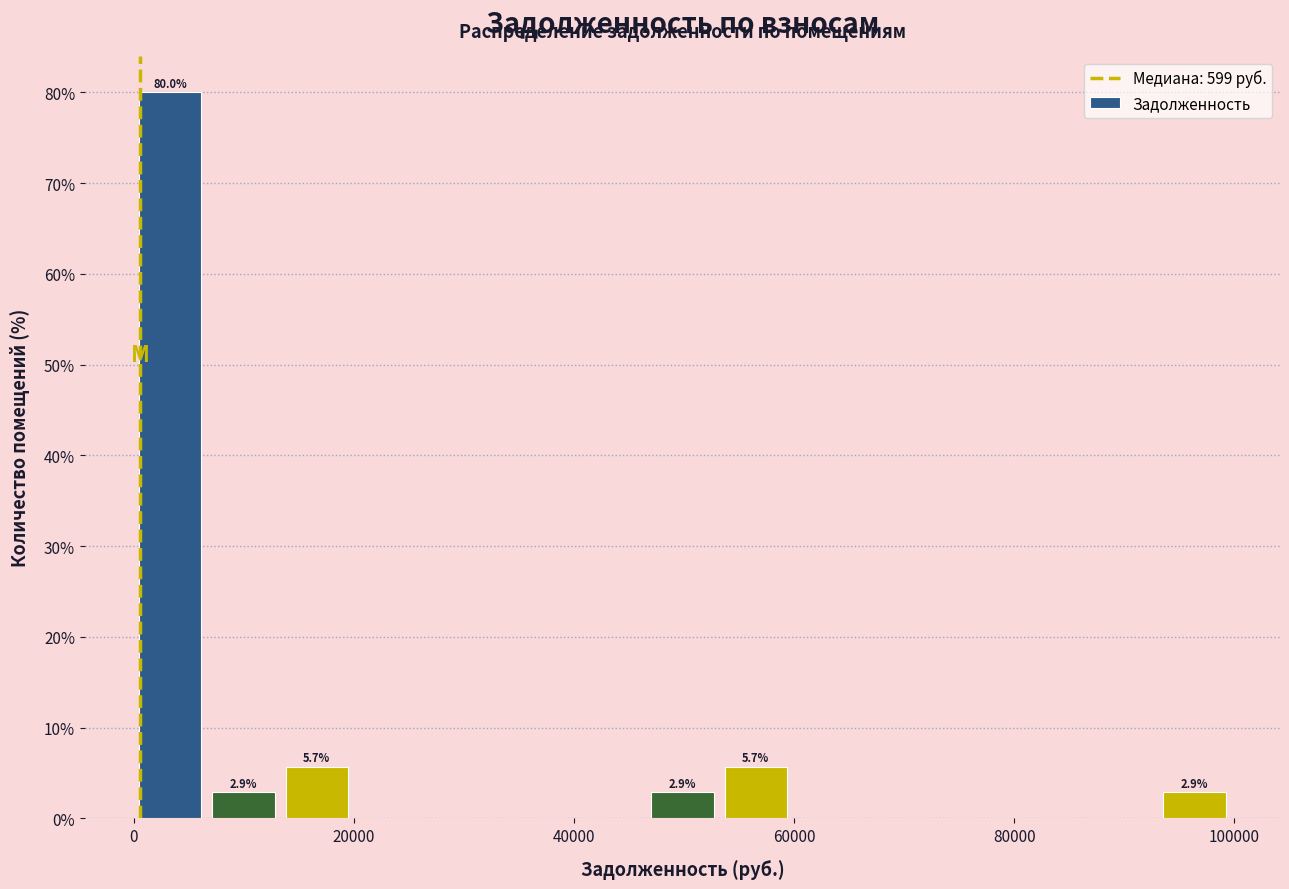

Read against the x-axis, roughly where is the centre of the tallest bar?

4000